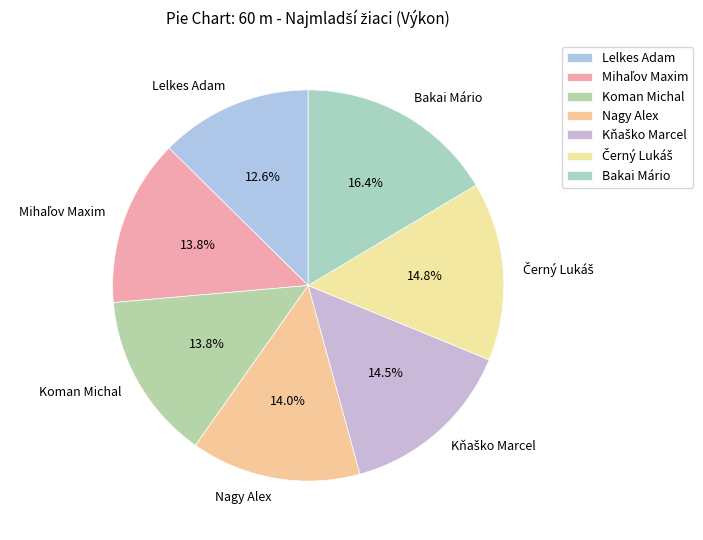

The Bakai Mário slice represents 9% of the pie. True or false?

False